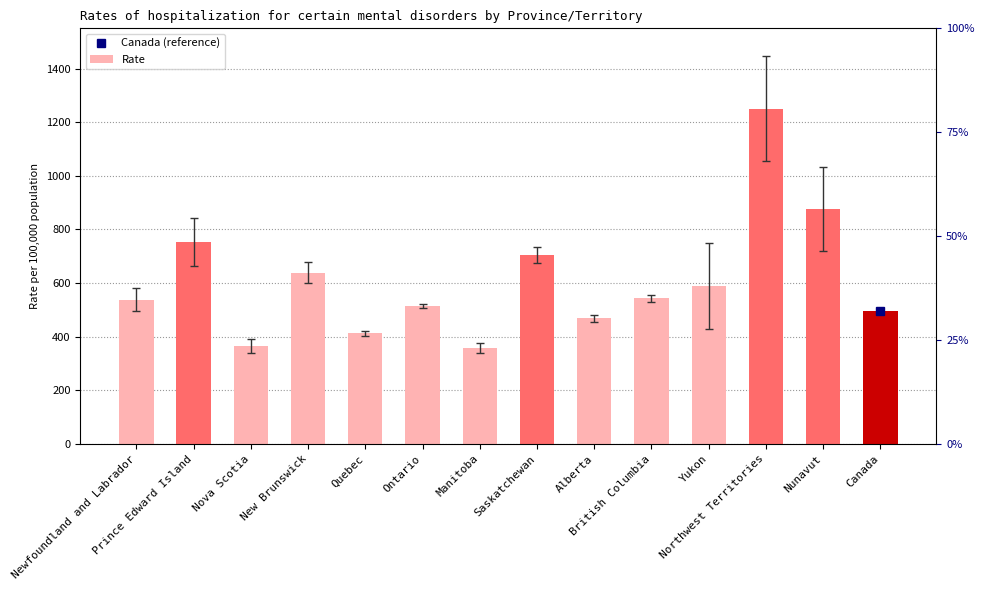

What is the label of the 6th bar from the right?

Alberta